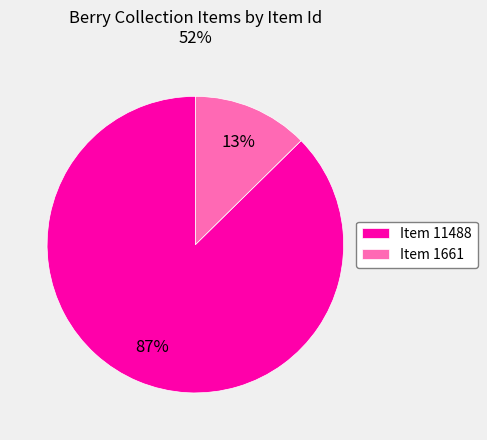

Which has a higher value, Item 1661 or Item 11488?

Item 11488